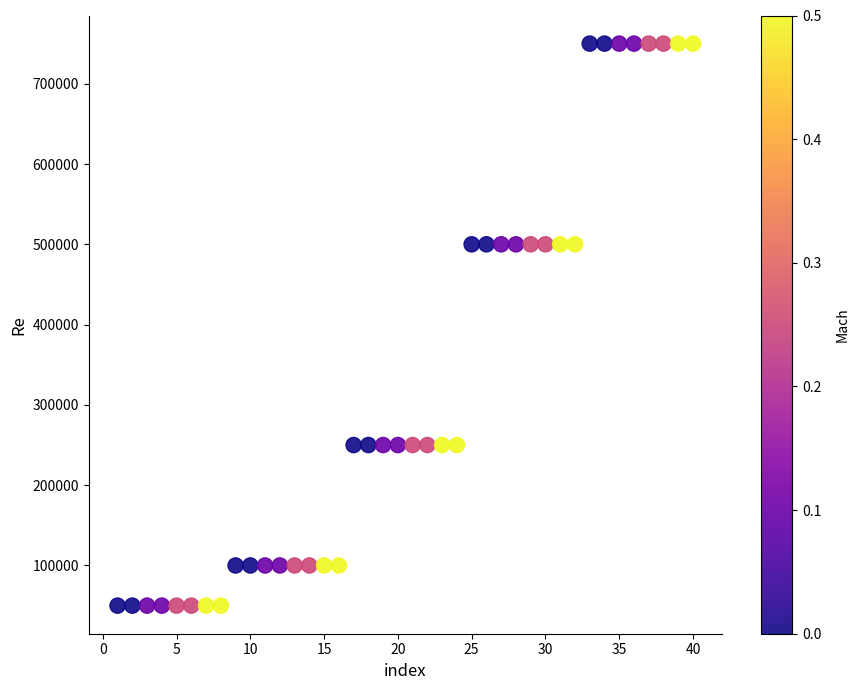

What is the range of Y values (max minus min)?

700000